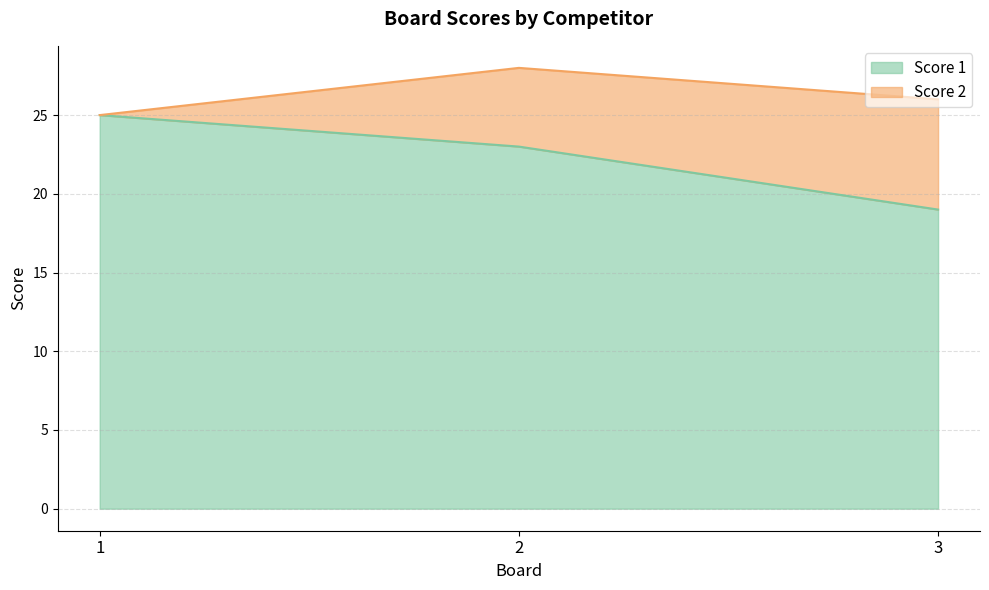

What is the ratio of the value at 2 to the value at 3?

1.2